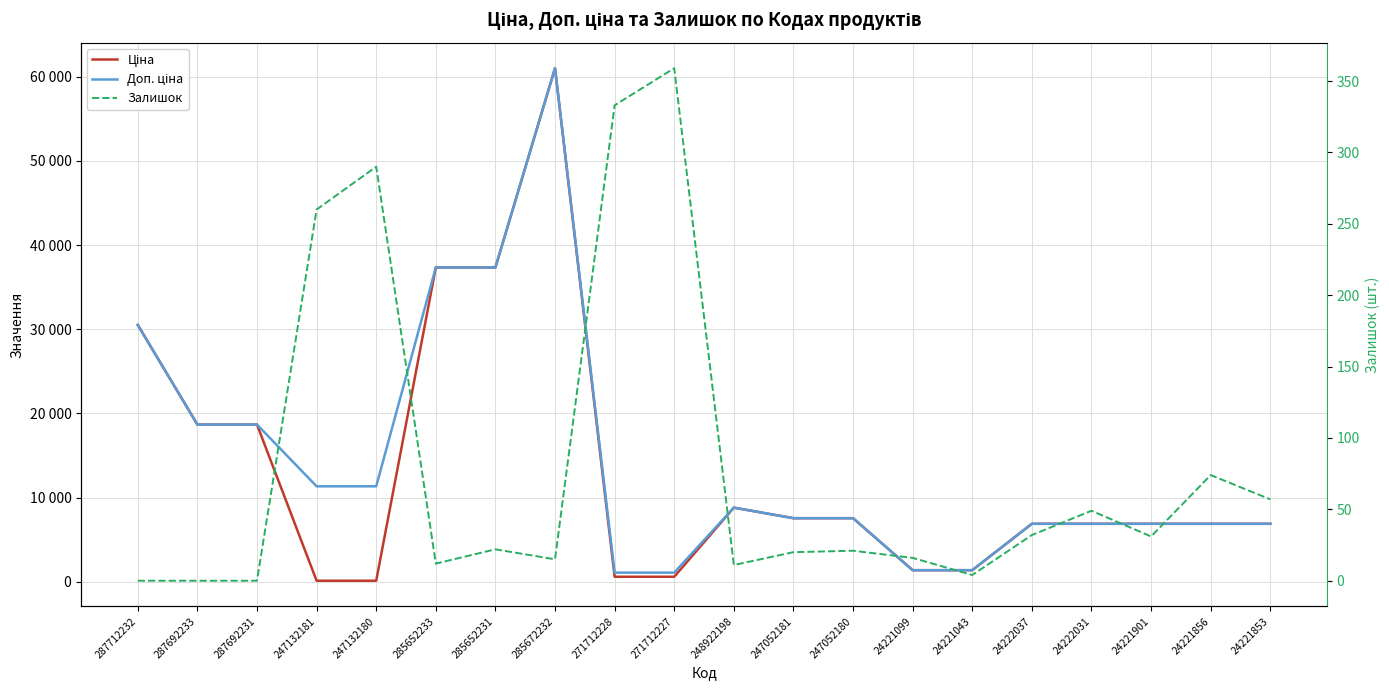

How many data points in Залишок are above 22?

9